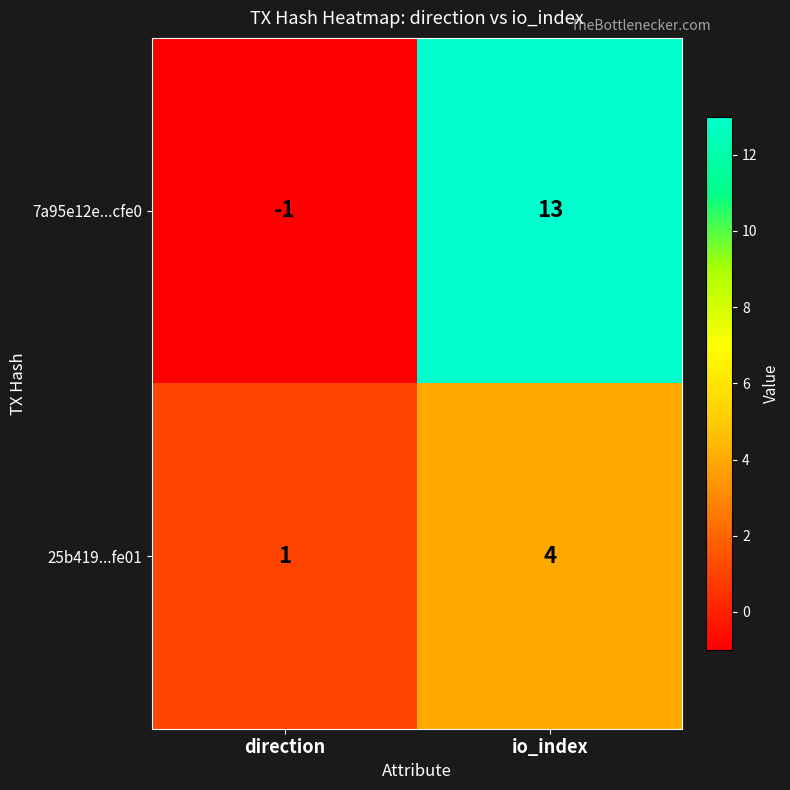

How many series are shown in this chart?

2